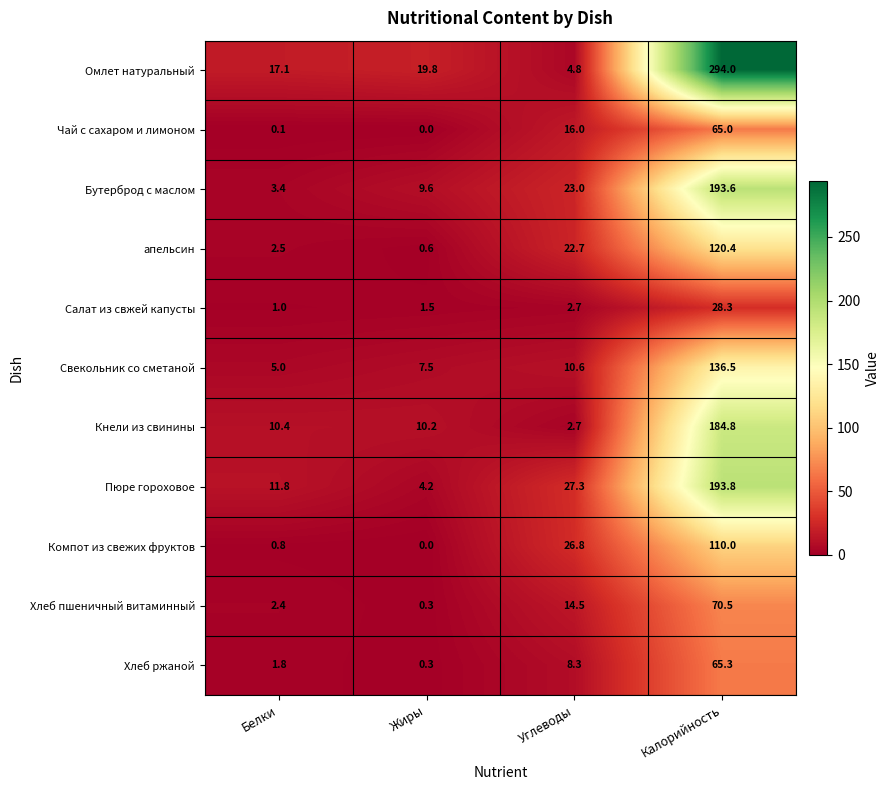

What is the highest value of the Свекольник со сметаной series?

136.5